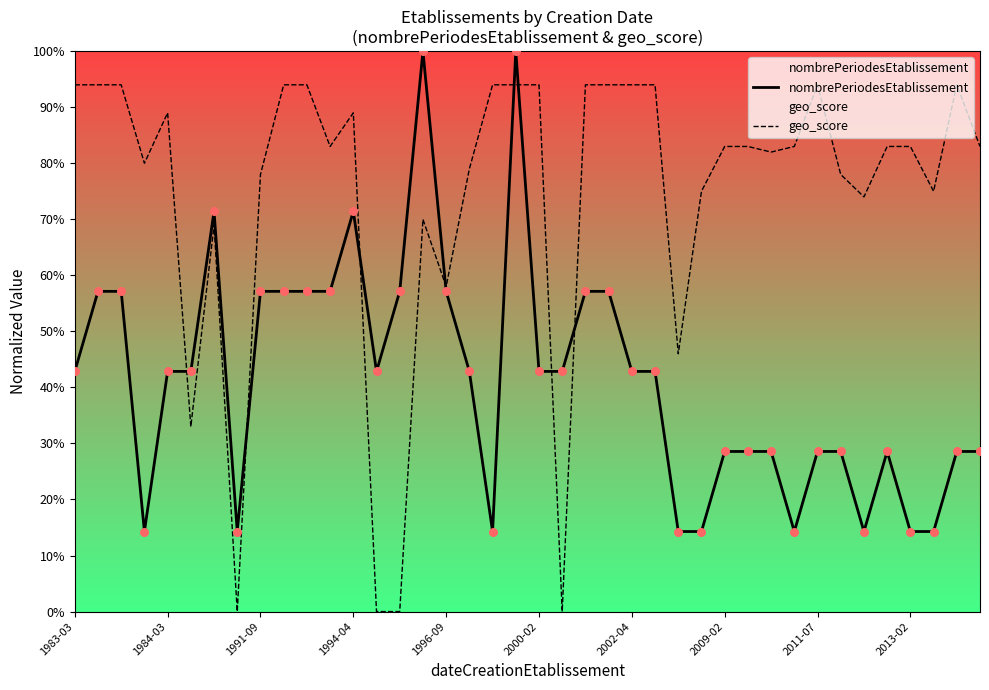

At which category is the sum across all series the highest?

19